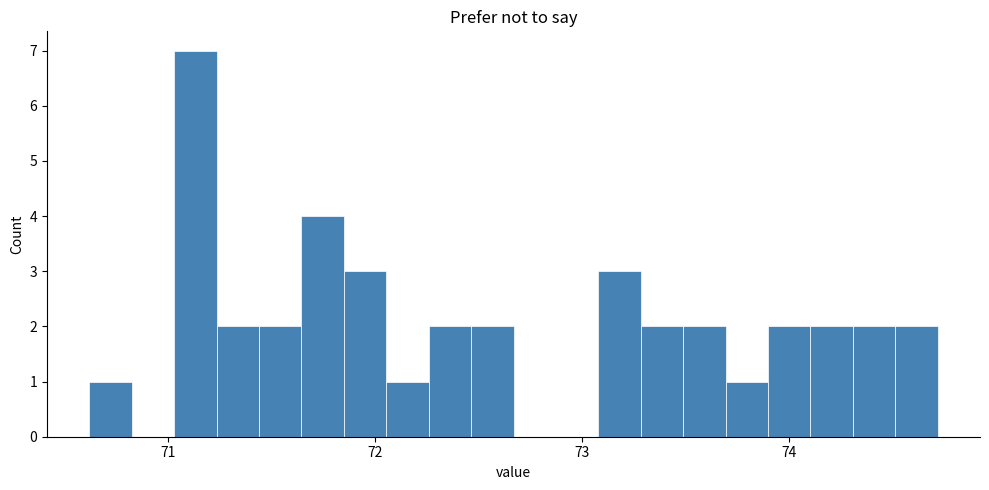

Around what value on the x-axis is the tallest bar? Give the approximate position of its centre, as read against the axis.

71.1